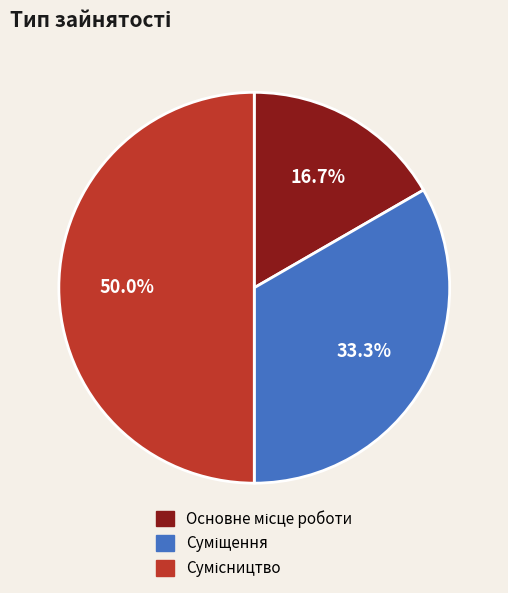

To the nearest percent, what portion does Суміщення represent?

33%